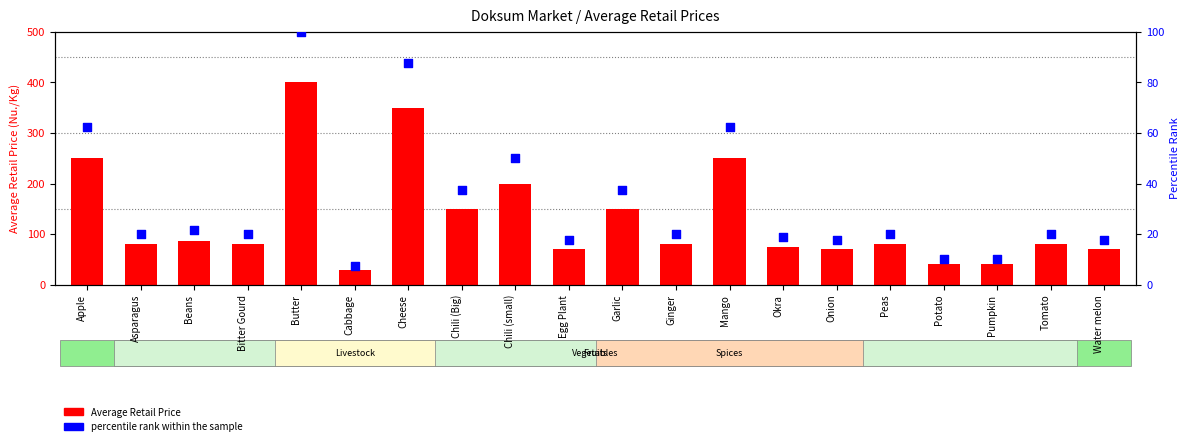

Which series reaches the maximum Y coordinate?

Average Retail Price